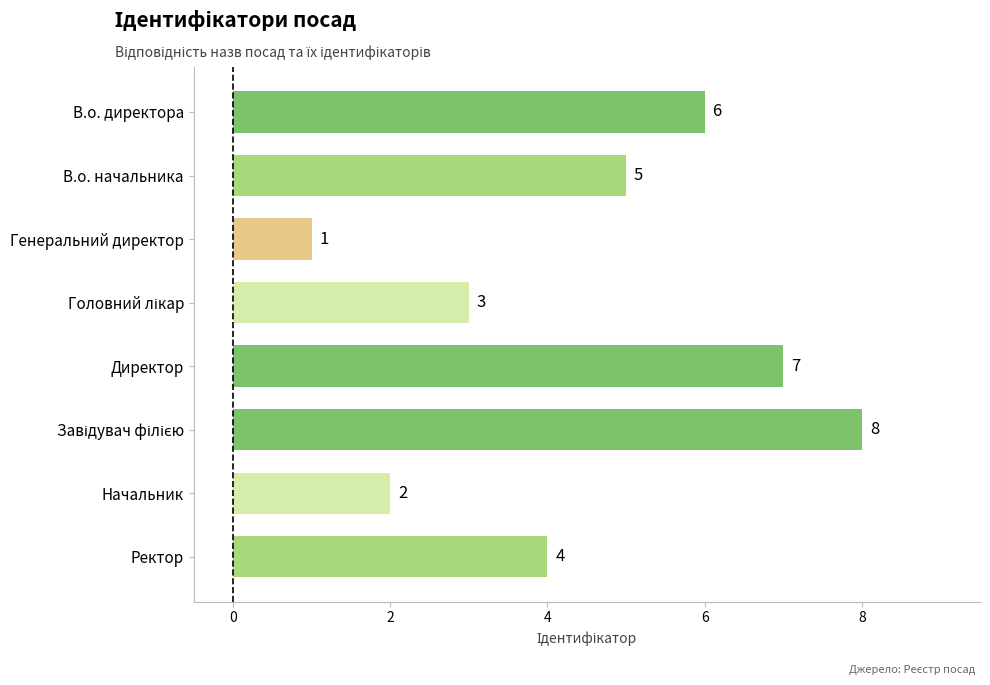

What is the label of the 8th bar from the top?

Ректор